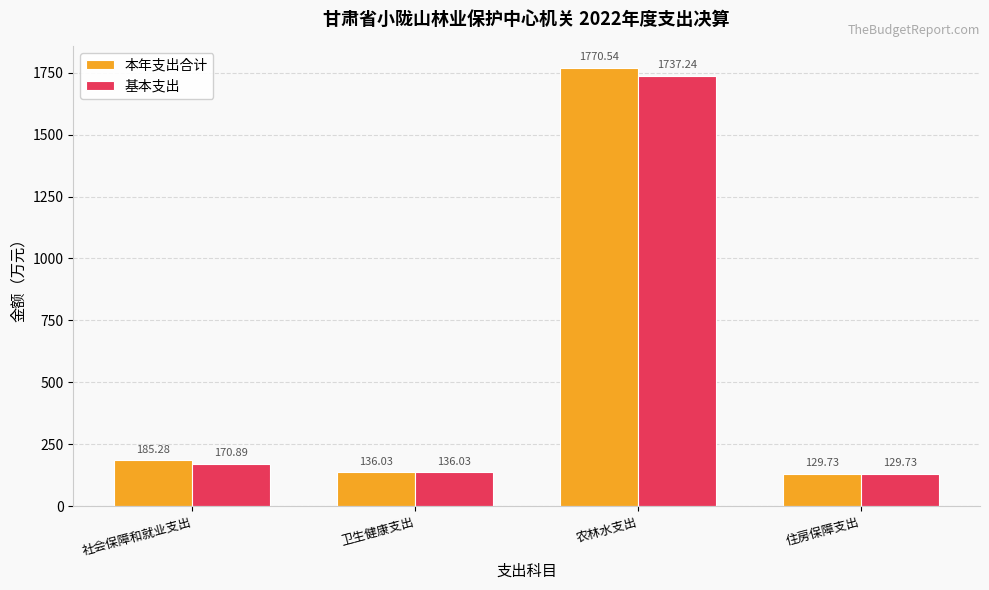

What position from the left is 住房保障支出?

4